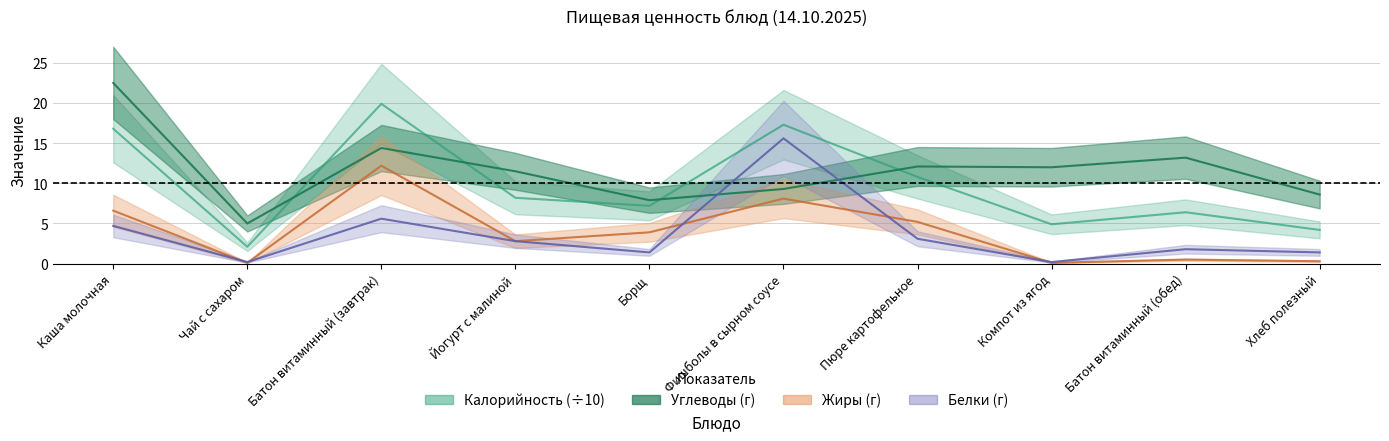

Reading left to right, list all the values displayed in this chart.

Калорийность: Каша молочная=16.8	Чай с сахаром=2.1	Батон витаминный (завтрак)=19.9	Йогурт с малиной=8.2	Борщ=7.2	Фишболы в сырном соусе=17.3	Пюре картофельное=10.8	Компот из ягод=4.9	Батон витаминный (обед)=6.4	Хлеб полезный=4.2
Белки: Каша молочная=4.7	Чай с сахаром=0.2	Батон витаминный (завтрак)=5.6	Йогурт с малиной=2.8	Борщ=1.4	Фишболы в сырном соусе=15.6	Пюре картофельное=3.1	Компот из ягод=0.2	Батон витаминный (обед)=1.8	Хлеб полезный=1.4
Жиры: Каша молочная=6.6	Чай с сахаром=0.1	Батон витаминный (завтрак)=12.2	Йогурт с малиной=2.8	Борщ=3.9	Фишболы в сырном соусе=8.1	Пюре картофельное=5.2	Компот из ягод=0.1	Батон витаминный (обед)=0.5	Хлеб полезный=0.3
Углеводы: Каша молочная=22.5	Чай с сахаром=5.0	Батон витаминный (завтрак)=14.4	Йогурт с малиной=11.5	Борщ=7.9	Фишболы в сырном соусе=9.3	Пюре картофельное=12.1	Компот из ягод=12.0	Батон витаминный (обед)=13.2	Хлеб полезный=8.6